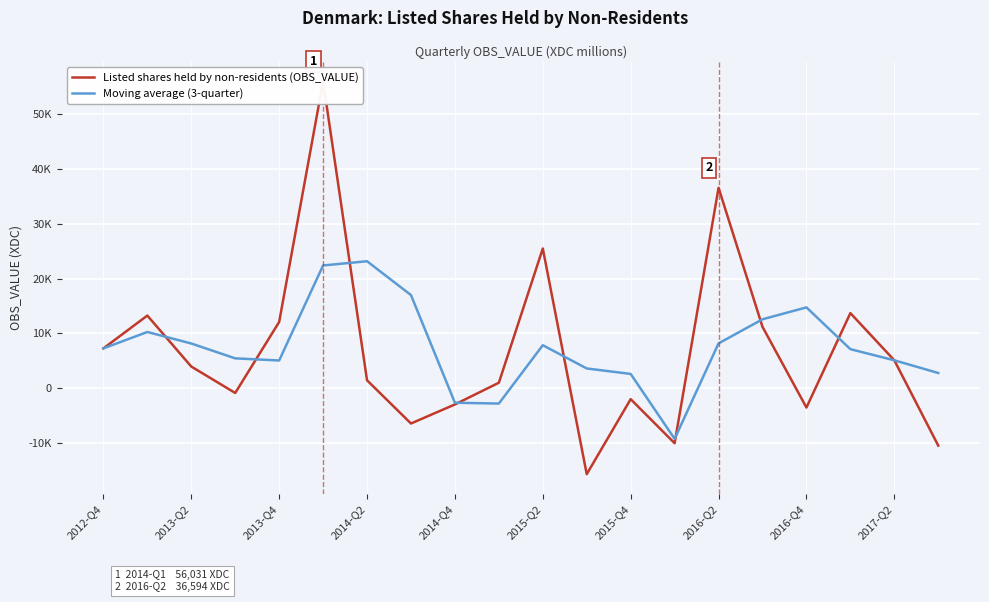

List the series in order of their peak value, highest first.

Listed shares held by non-residents (OBS_VALUE), Moving average (3-quarter)